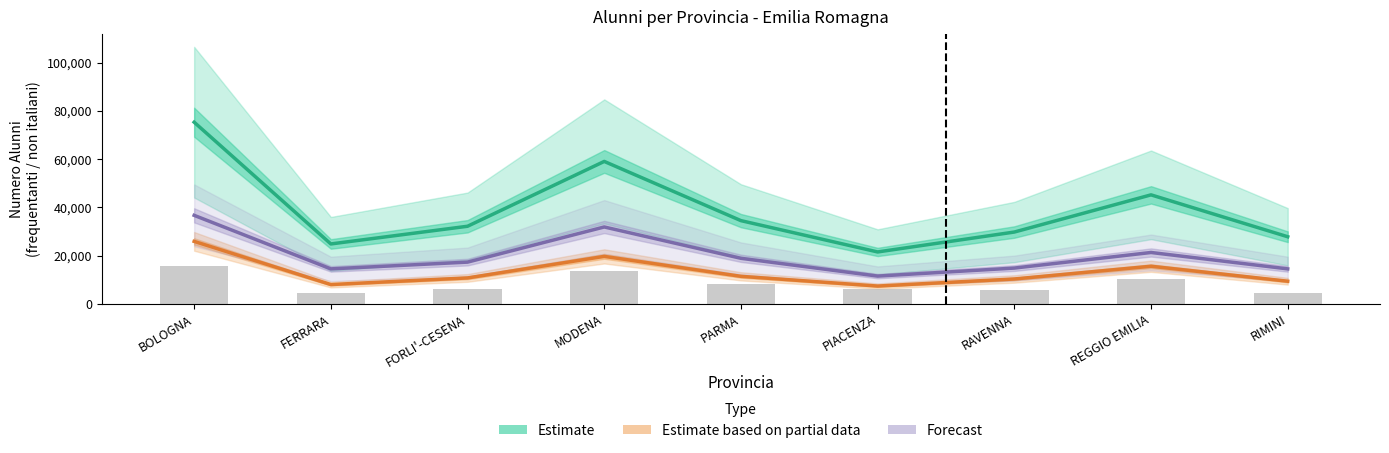

What are all the series names shown in the legend?

Estimate, Estimate based on partial data, Forecast